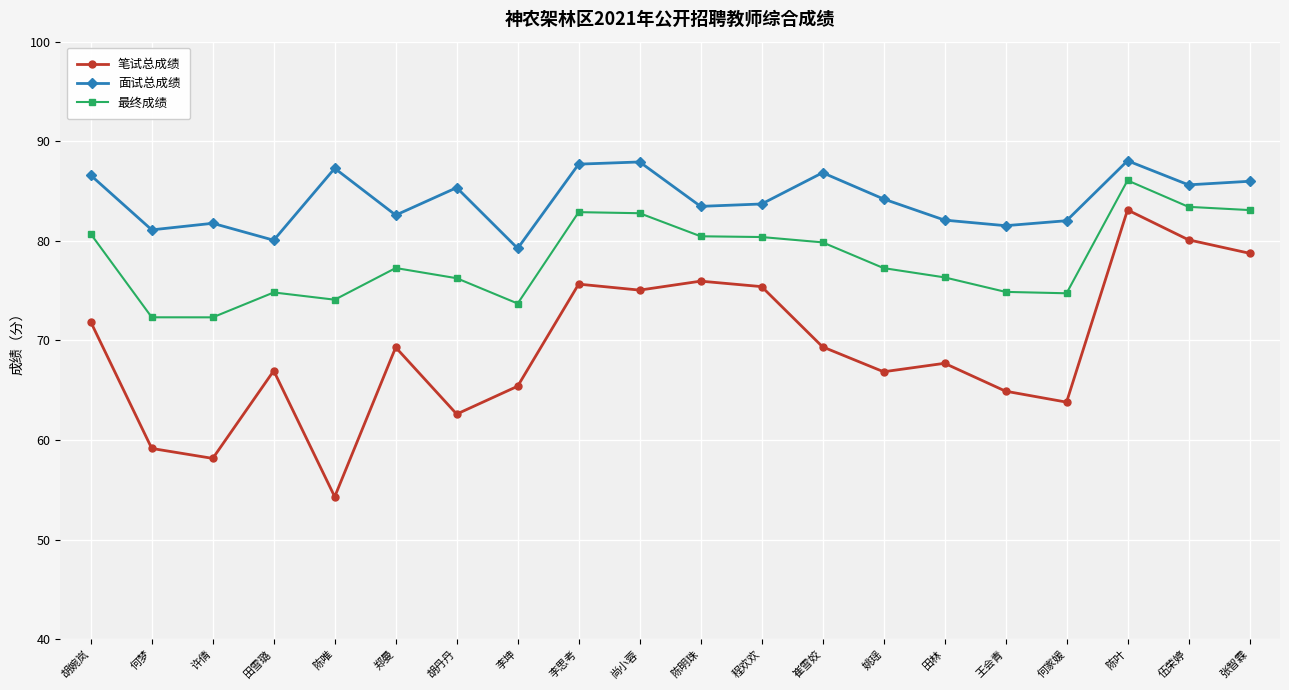

Is it true that 最终成绩 equals 73.7 at 李坤?

True